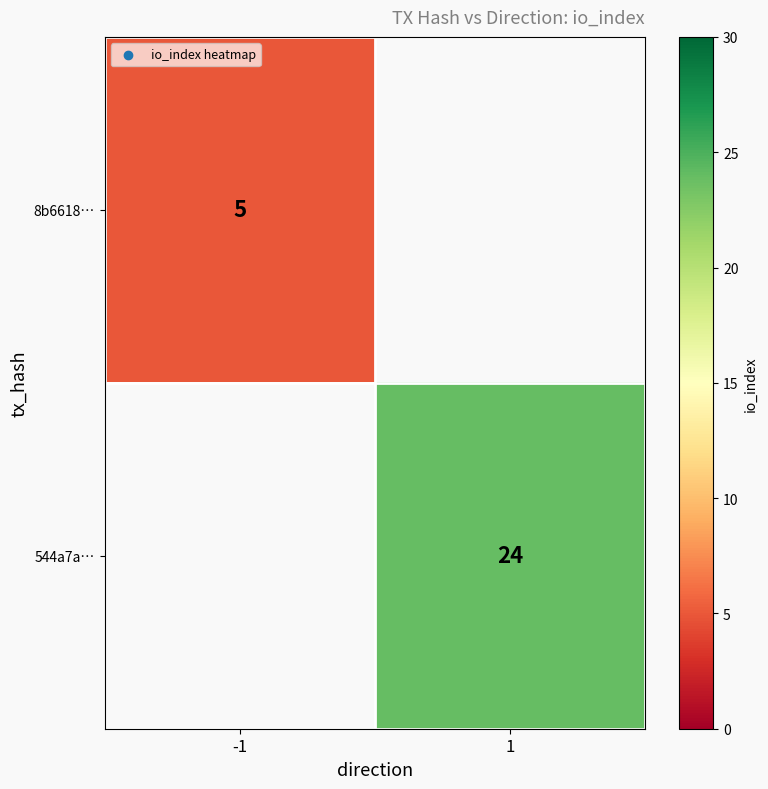

Count the number of data series in this chart.

2